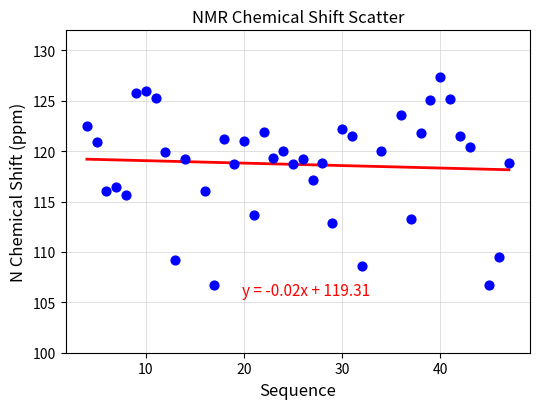

What is the range of Y values (max minus min)?

20.7